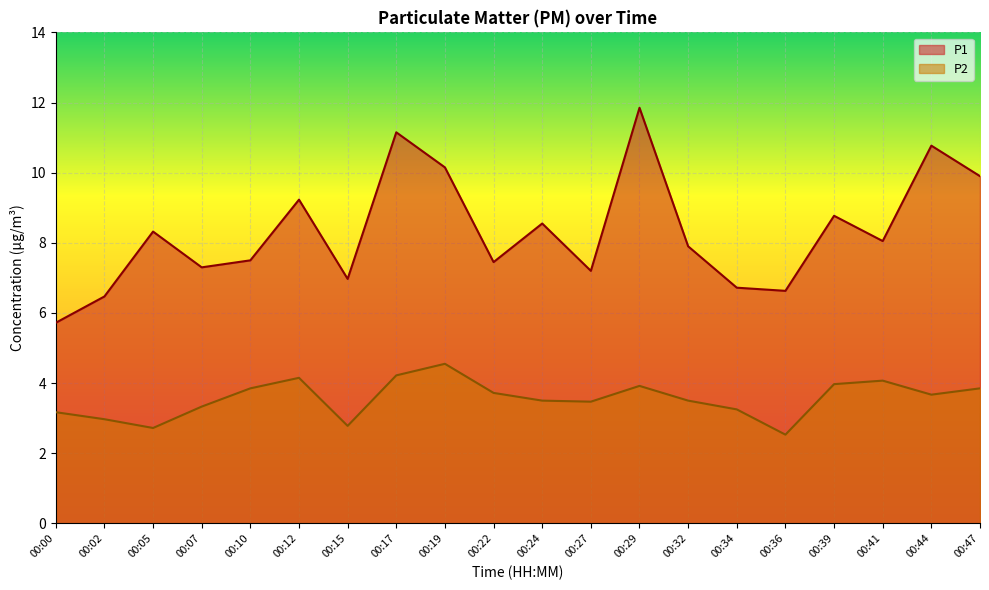

True or false: P2 and P1 cross at least once.

False